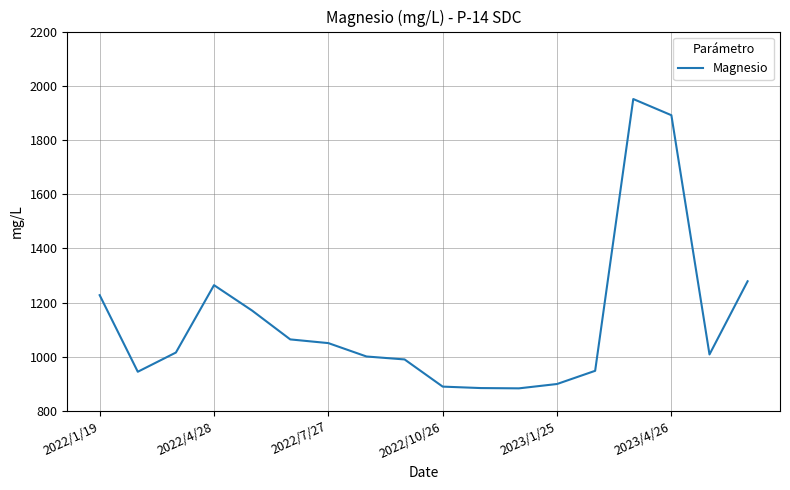

What is the maximum value shown in the chart?

1951.2